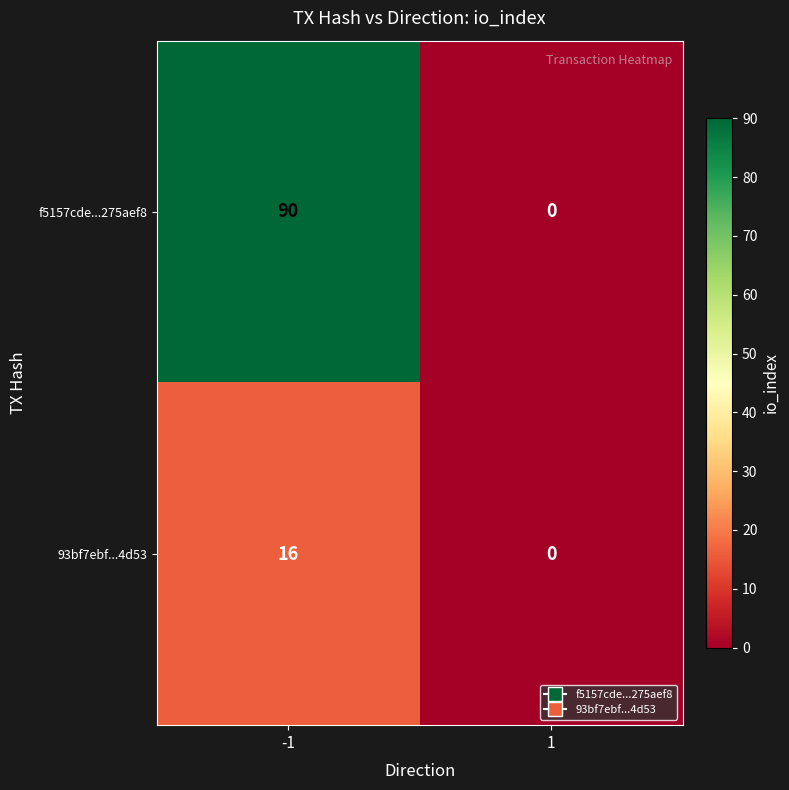

What is the difference between the highest and lowest values at -1?

74